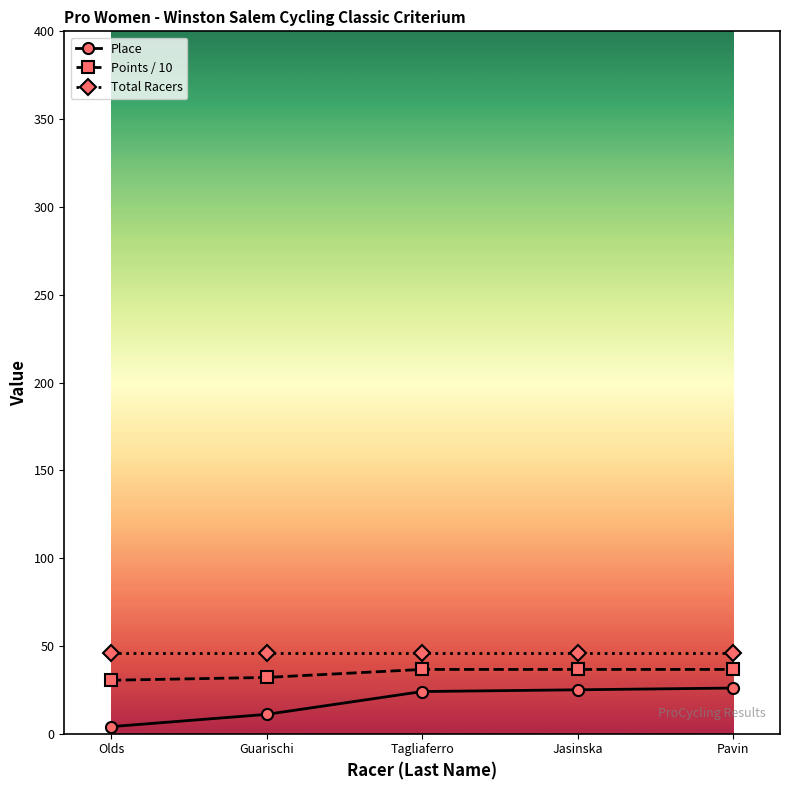

Does the chart have visible grid lines?

No